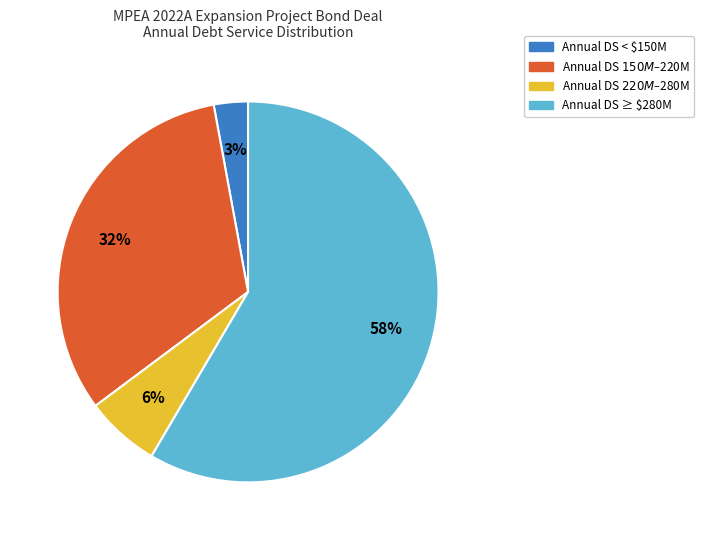

Is there any slice that represents more than half of the pie?

Yes